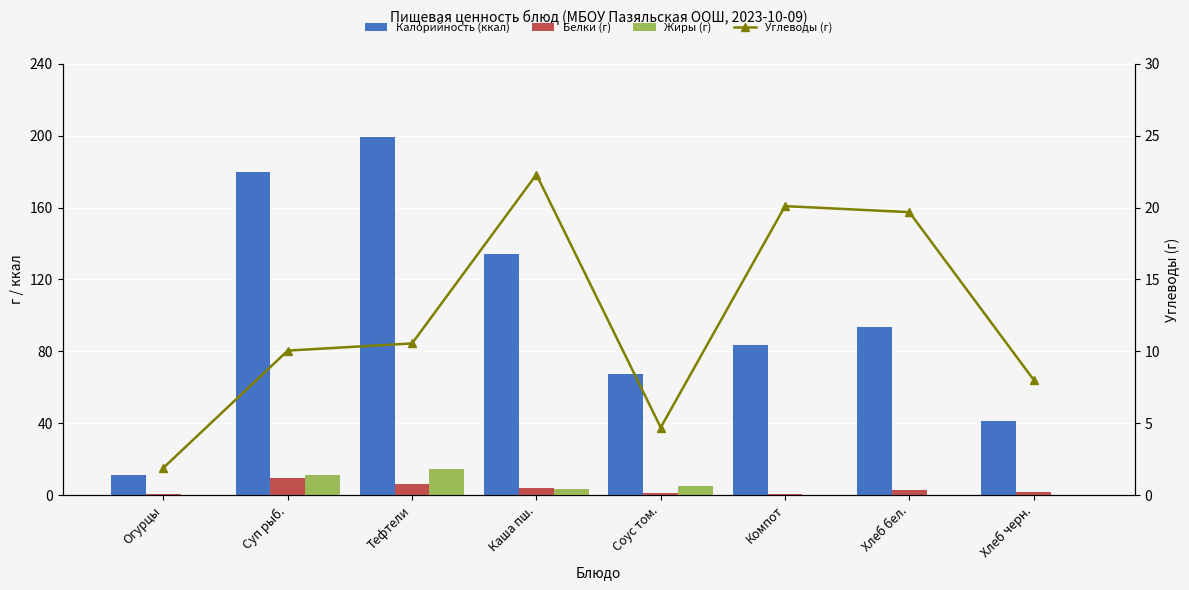

The value of Жиры (г) at Суп рыб. is 11.4. True or false?

True